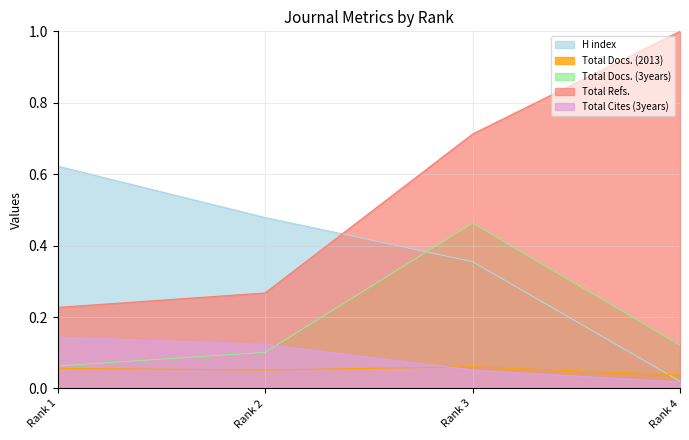

How many series are shown in this chart?

5